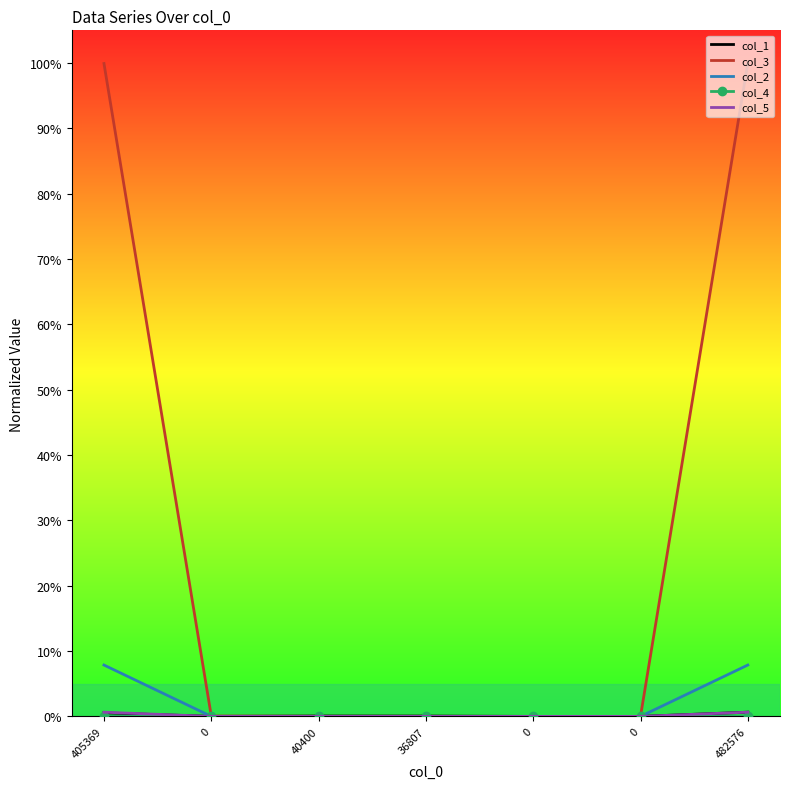

True or false: col_5 and col_3 intersect in this chart.

False